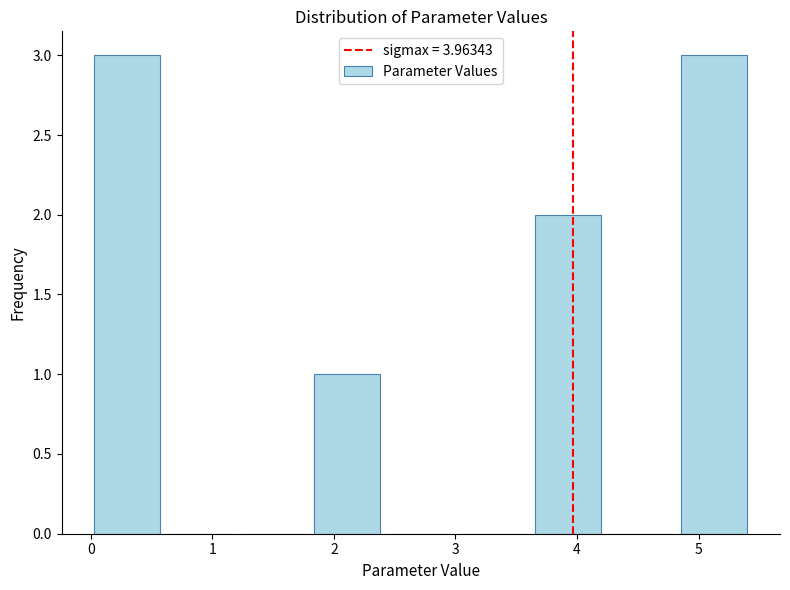

How tall is the bar that spans 3.6 to 4.2 on the x-axis? Neither the bar edges nor the heights are printed on the chart, so give them approximately, as read against the axes.

2